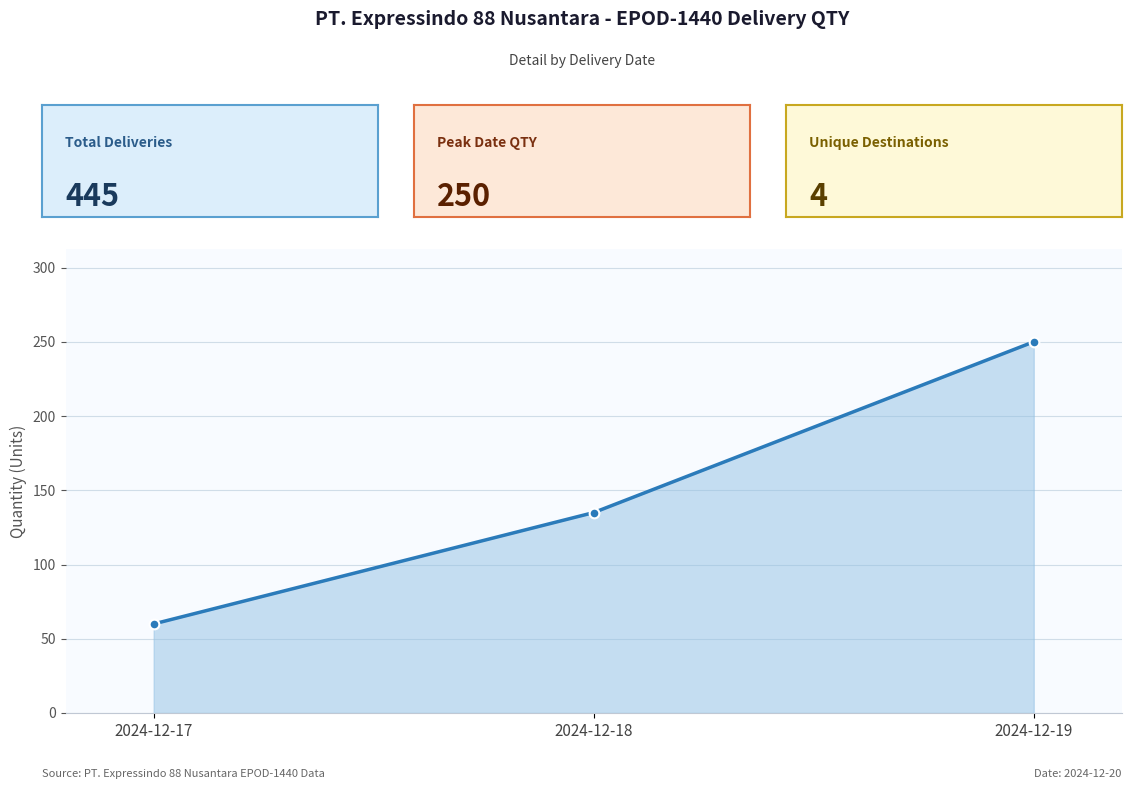

List the labels in order of value, largest first.

2024-12-19, 2024-12-18, 2024-12-17